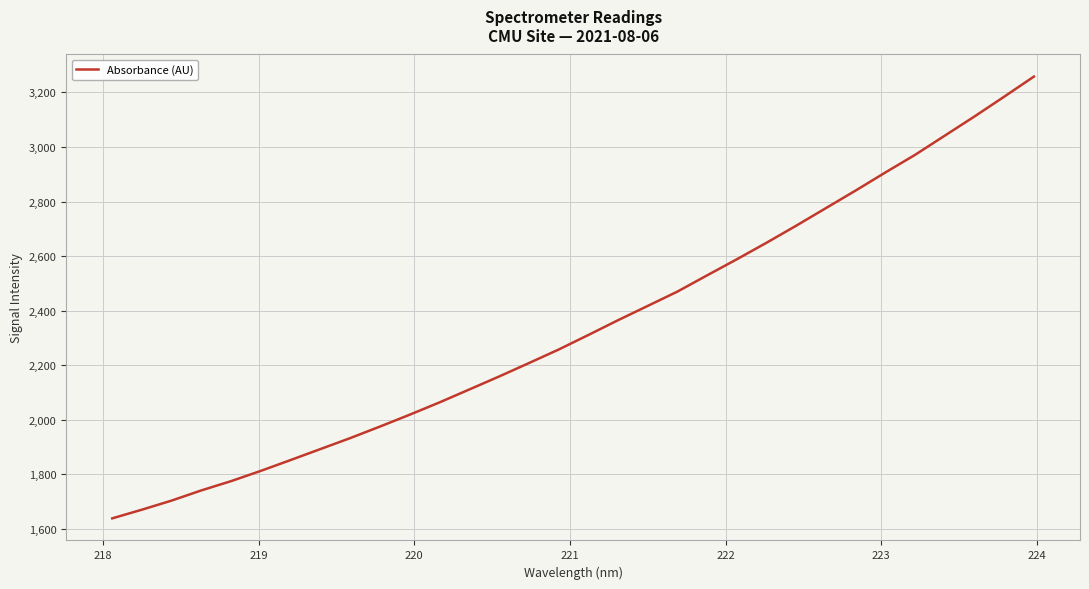

What is the smallest value displayed?

1638.2